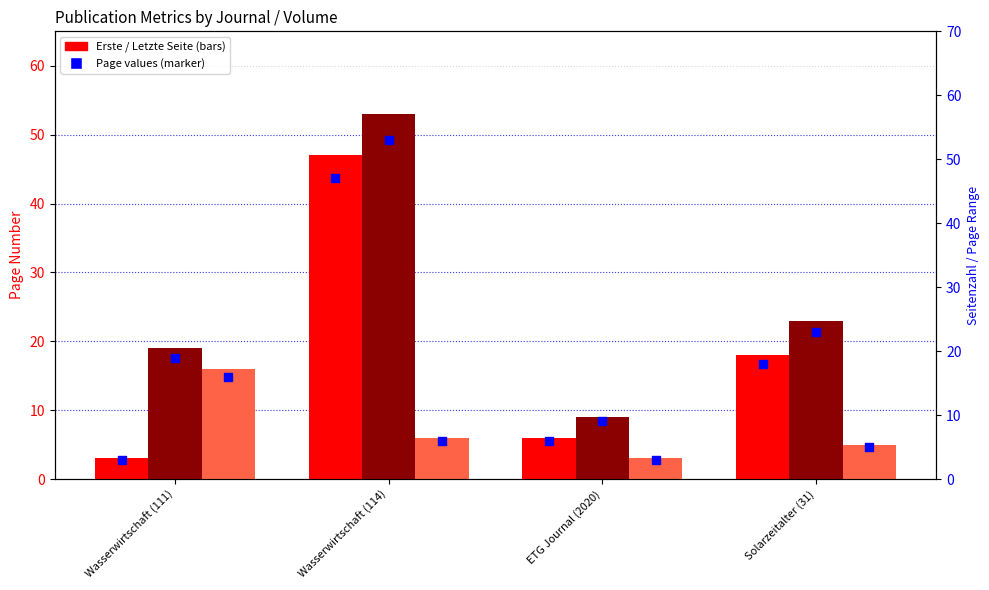

What is the total value across all series at Wasserwirtschaft (114)?

212